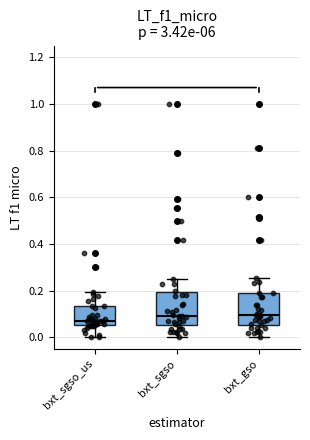

Reading left to right, transcribe this box plot: for each box, give where its median line is, the range the box spans, and where its two whiskers end, as read against the y-axis. The values are not printed on the chart, so give them approximately, as read against the axis.

bxt_sgso_us: median 0.06 (just above the box's lower edge), box 0.06 to 0.14, whiskers 0.00 to 0.20
bxt_sgso: median 0.10, box 0.06 to 0.20, whiskers 0.00 to 0.24
bxt_gso: median 0.10, box 0.06 to 0.18, whiskers 0.00 to 0.26